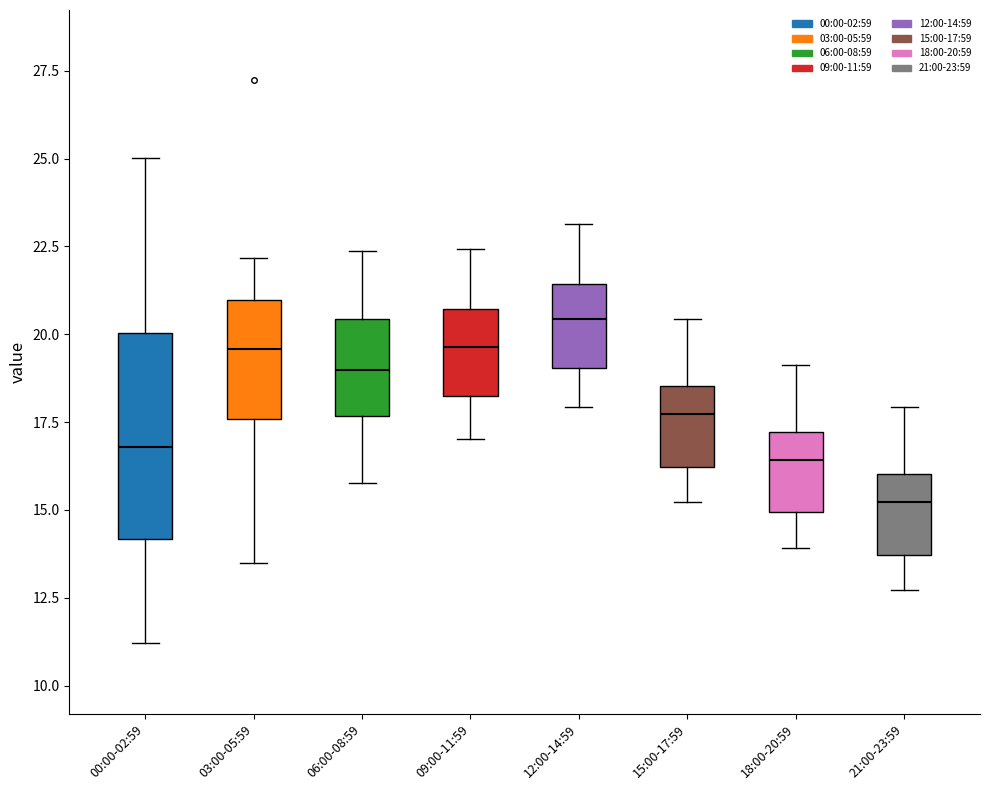

Reading left to right, read every box against the y-axis: the position of its median line, the range the box covers, and the ends of its whiskers. The values are not printed on the chart, so give them approximately, as read against the axis.

00:00-02:59: median 17.0, box 14.0 to 20.0, whiskers 11.0 to 25.0
03:00-05:59: median 19.5, box 17.5 to 21.0, whiskers 13.5 to 22.0
06:00-08:59: median 19.0, box 17.5 to 20.5, whiskers 16.0 to 22.5
09:00-11:59: median 19.5, box 18.0 to 20.5, whiskers 17.0 to 22.5
12:00-14:59: median 20.5, box 19.0 to 21.5, whiskers 18.0 to 23.0
15:00-17:59: median 17.5, box 16.0 to 18.5, whiskers 15.0 to 20.5
18:00-20:59: median 16.5, box 15.0 to 17.0, whiskers 14.0 to 19.0
21:00-23:59: median 15.0, box 13.5 to 16.0, whiskers 12.5 to 18.0